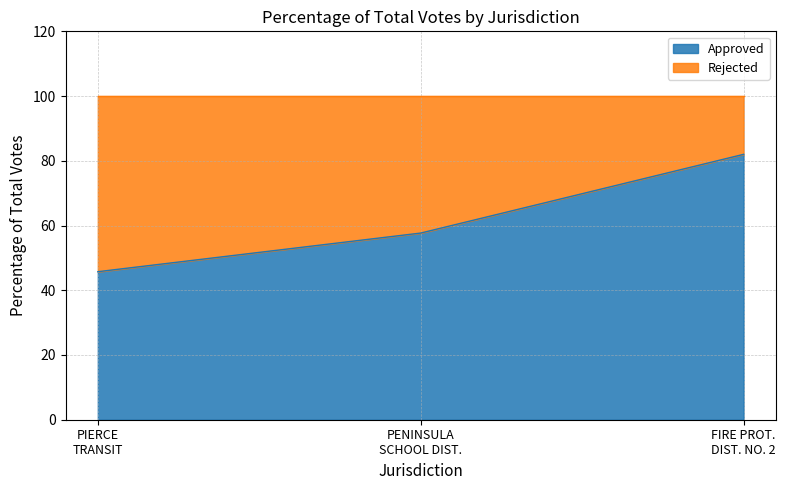

What is the label of the 1st point from the left?

PIERCE TRANSIT